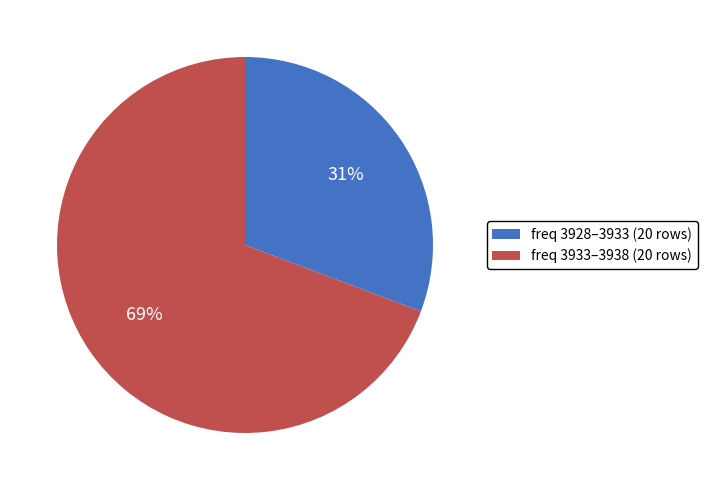

True or false: freq 3933–3938 (20 rows) accounts for 69% of the total.

True